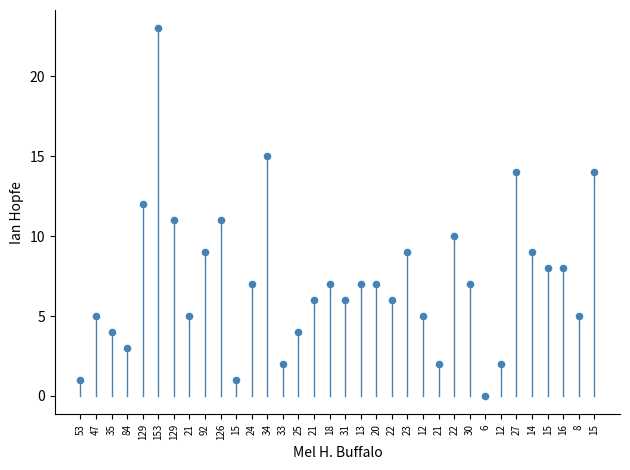

What is the range of Y values (max minus min)?

23